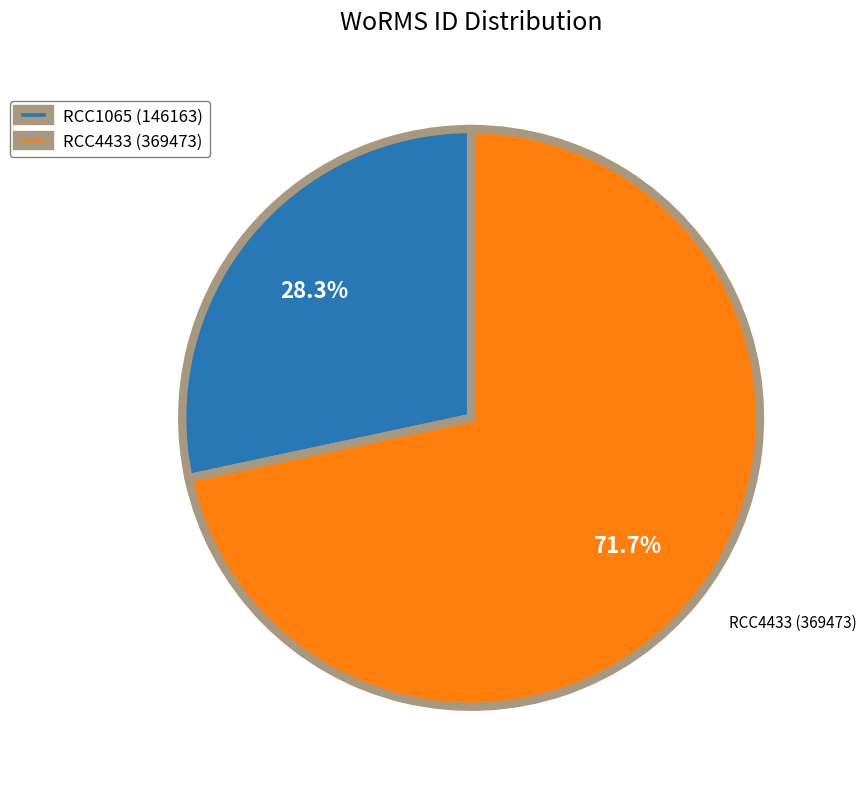

What is the largest slice in the pie chart?

RCC4433 (369473)